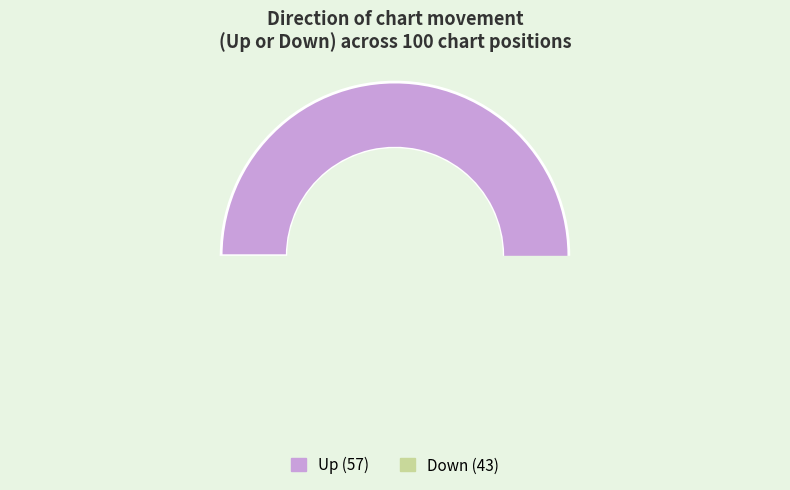

To the nearest percent, what is the difference between the up and down slice percentages?

14%